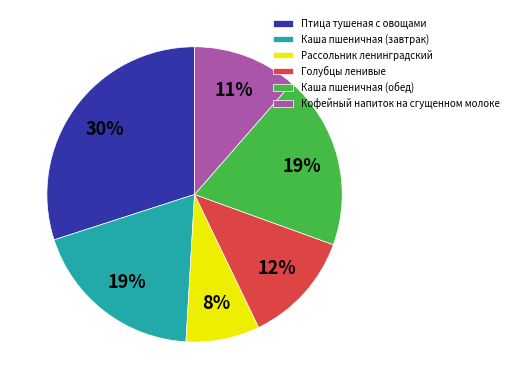

What is the largest slice in the pie chart?

Птица тушеная с овощами